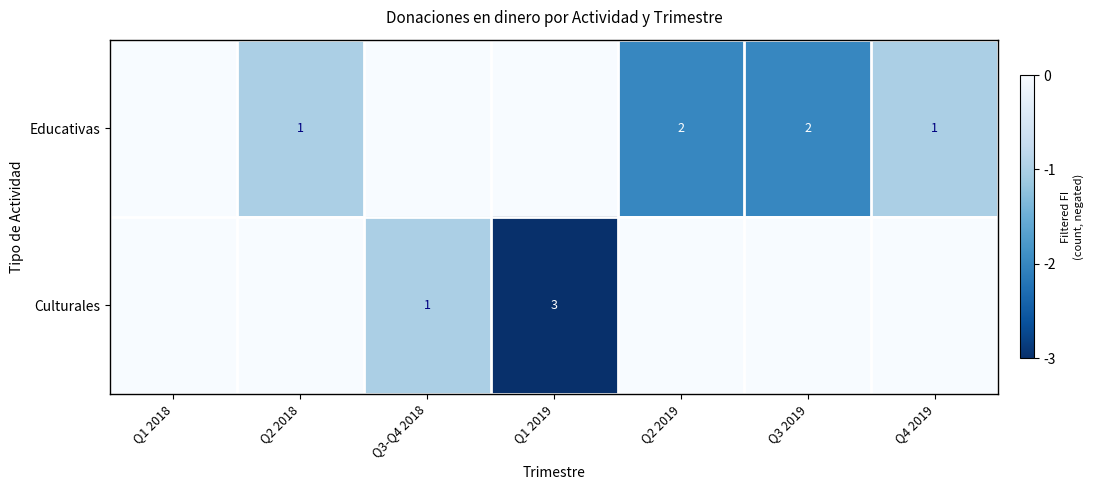

Is it true that Educativas equals 3 at Q2 2019?

False